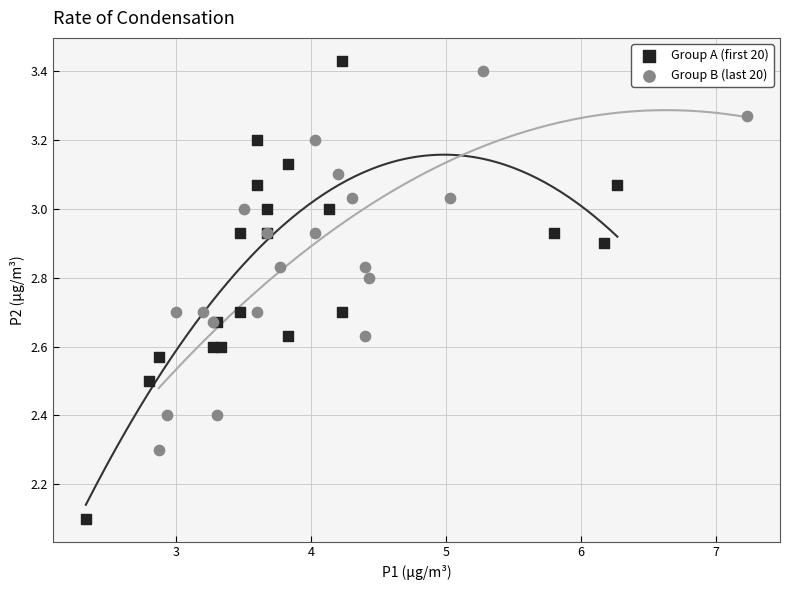

Which series contains the highest Y value?

Group A (first 20)